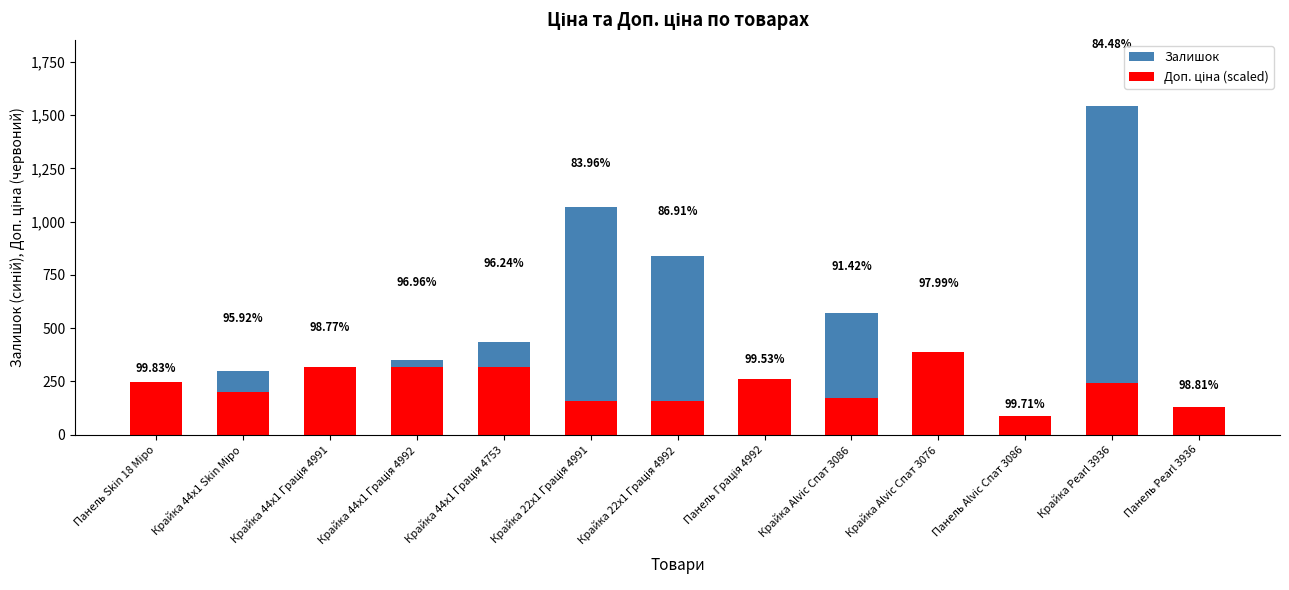

True or false: Залишок has a value of 202.1 at Крайка 44x1 Skin Міро.

False